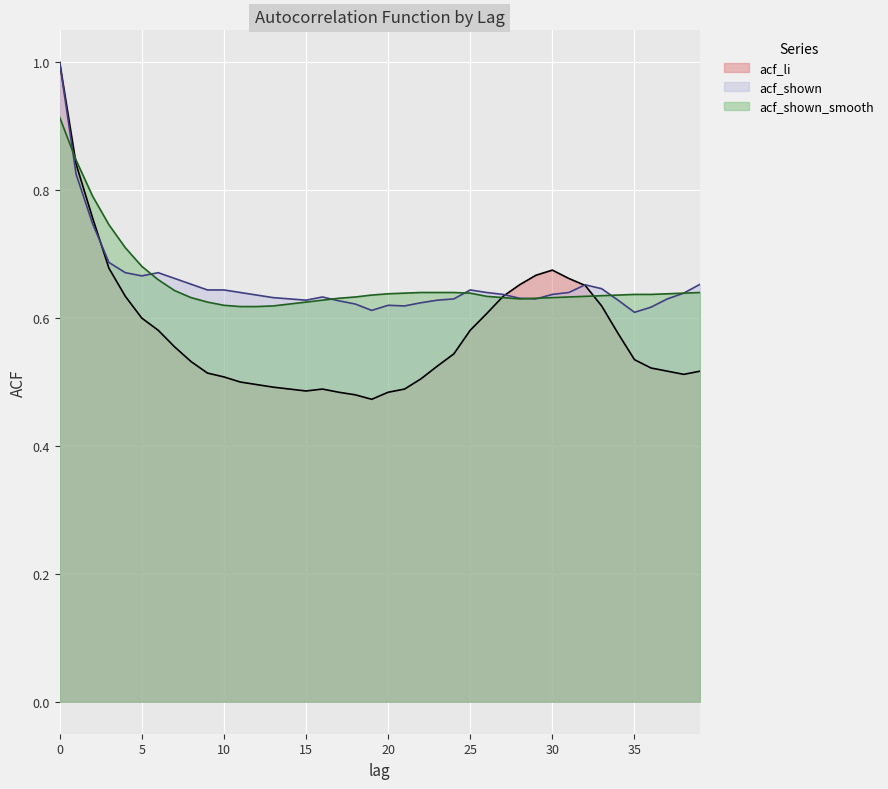

What is the total value across all series at 9?

1.8